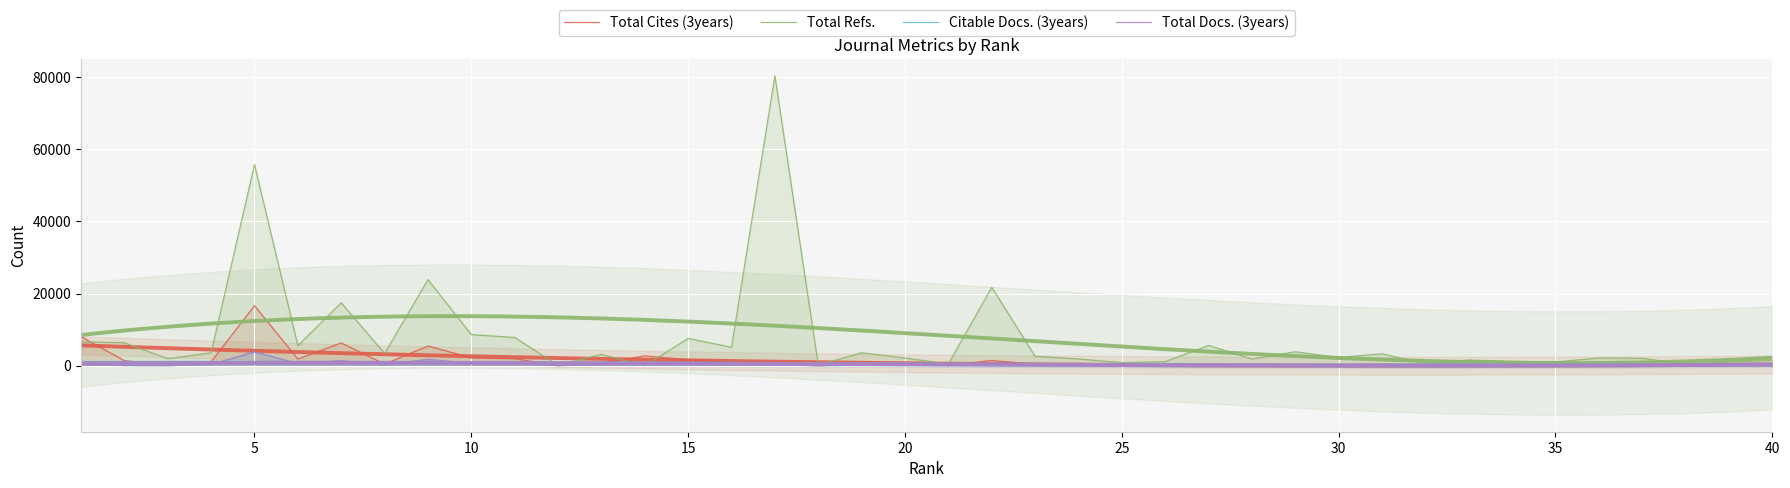

The value of Total Docs. (3years) at 39 is 68. True or false?

False